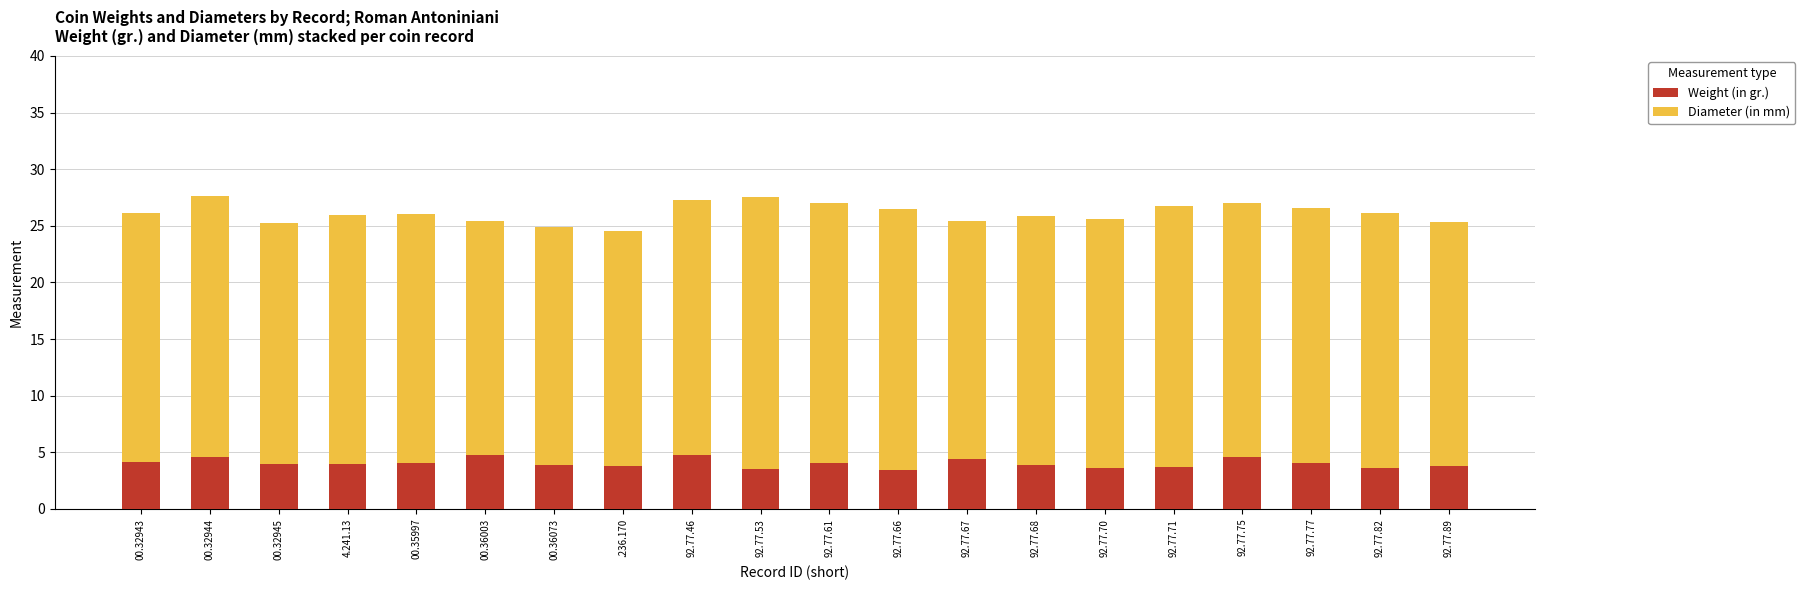

What is the difference between the maximum and second lowest values in the Weight (in gr.) series?

1.2